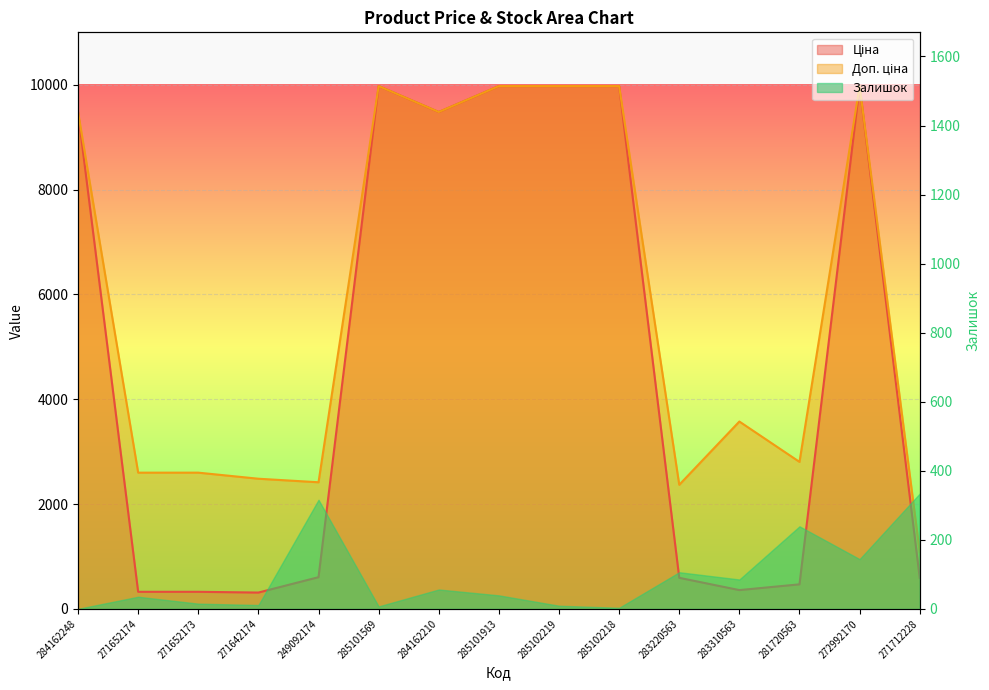

At which label is Доп. ціна closest to 5528?

283310563